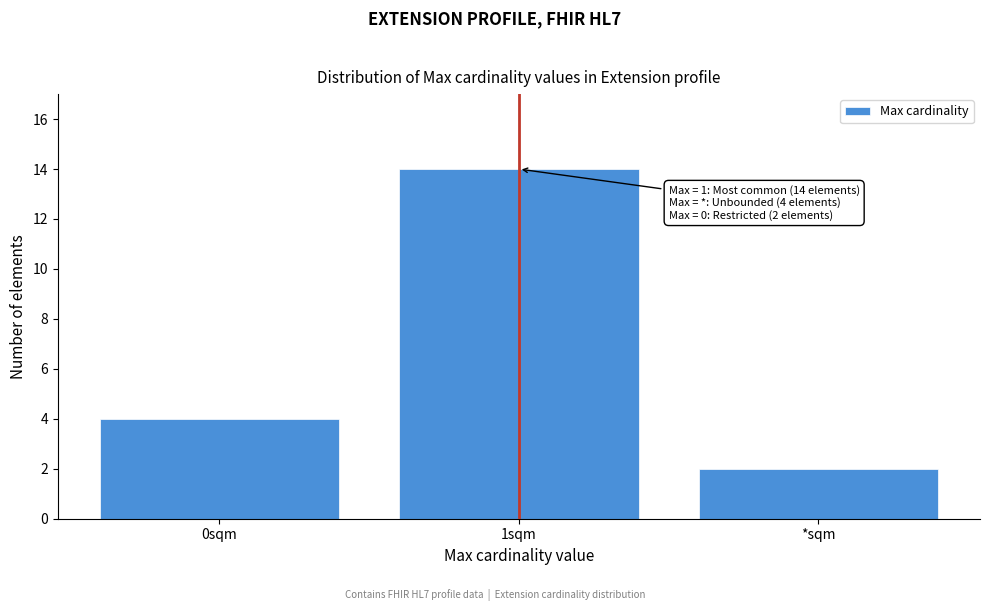

Reading left to right, what are all the values shown in this chart?

0sqm=4	1sqm=14	*sqm=2